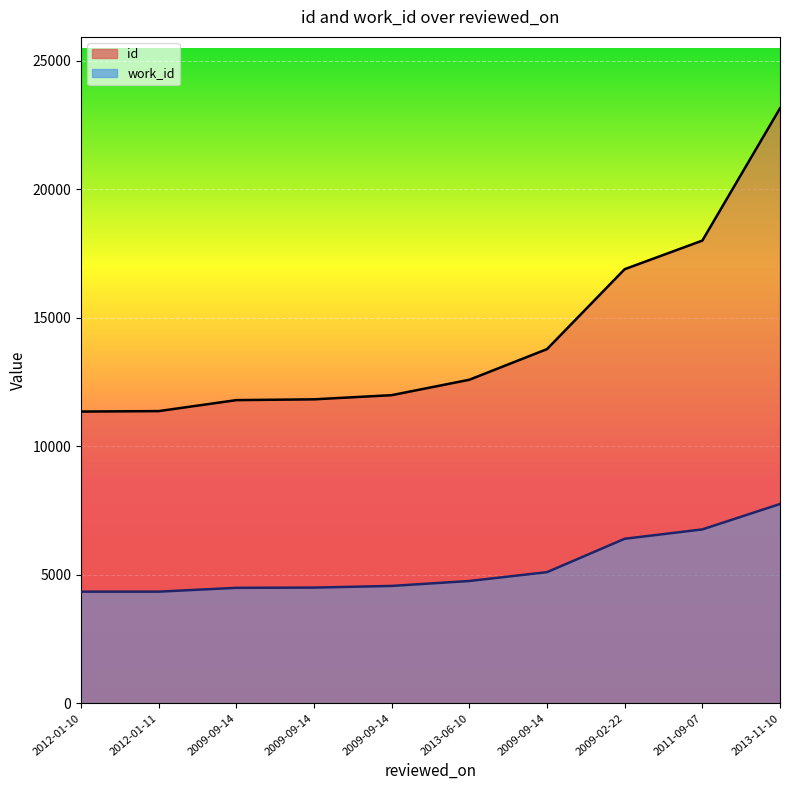

The value of work_id at 2009-09-14 is 7610. True or false?

False